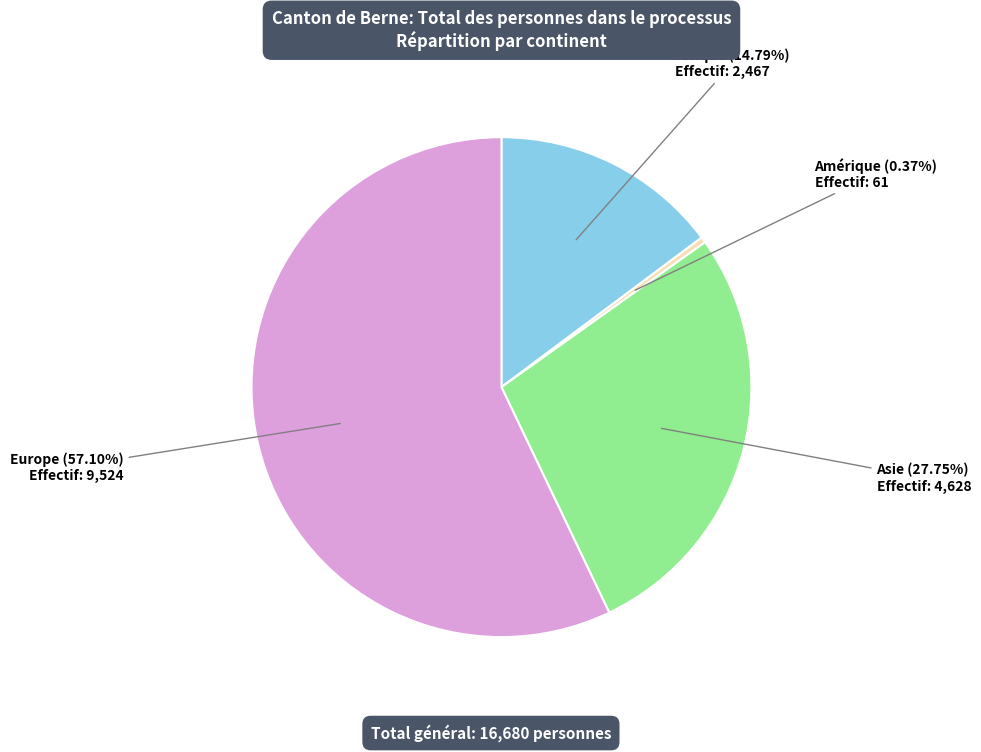

What is the ratio of the value at Europe to the value at Afrique?

3.9